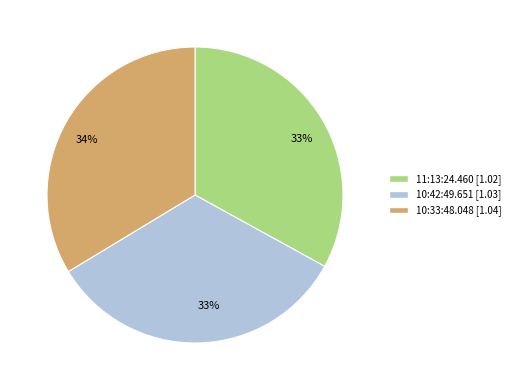

Between 11:13:24.460 and 10:33:48.048, which is larger?

10:33:48.048